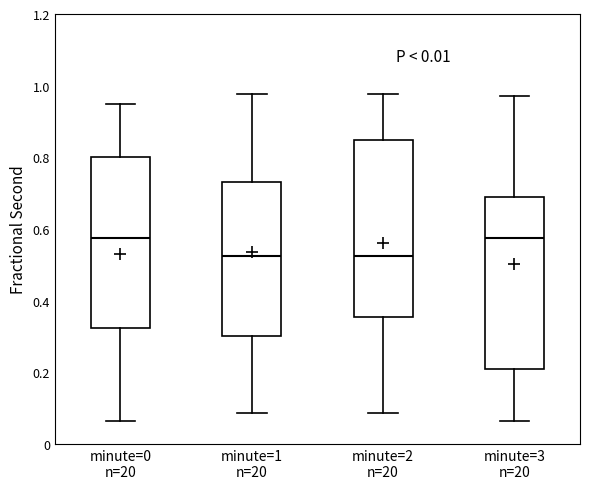

Where is the lower edge of the box for minute=2 n=20 on the y-axis? The values are not printed on the chart, so give them approximately, as read against the axis.

0.36